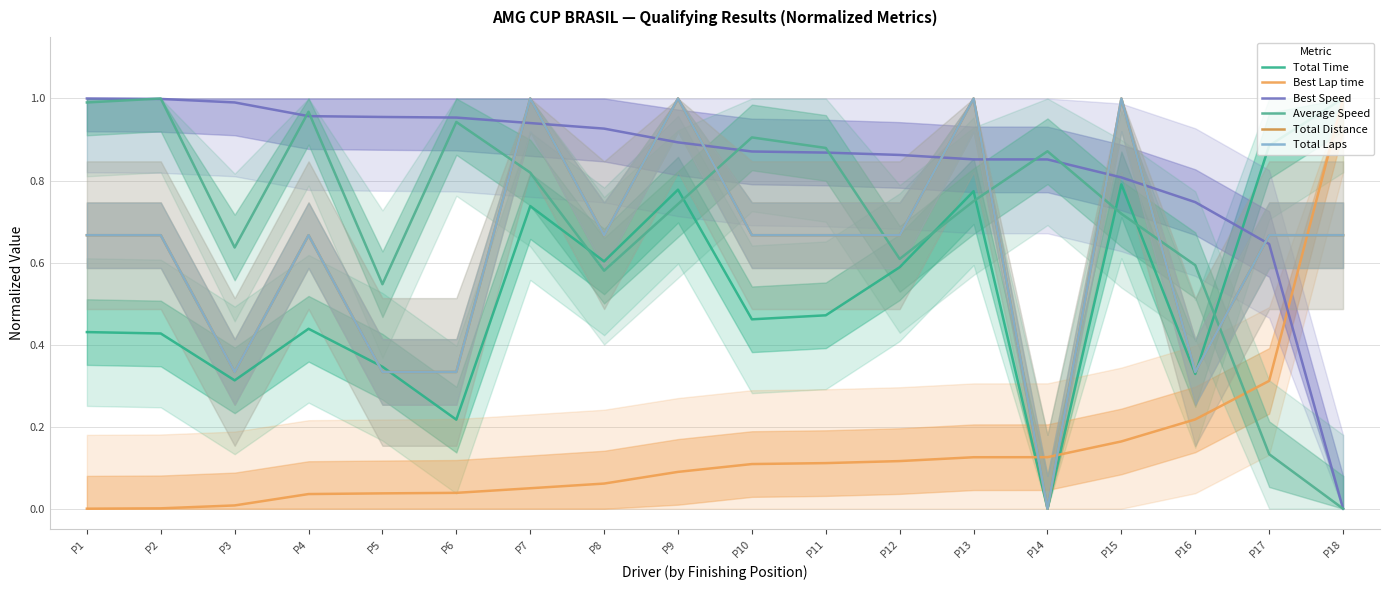

True or false: Total Distance and Total Laps cross at least once.

True